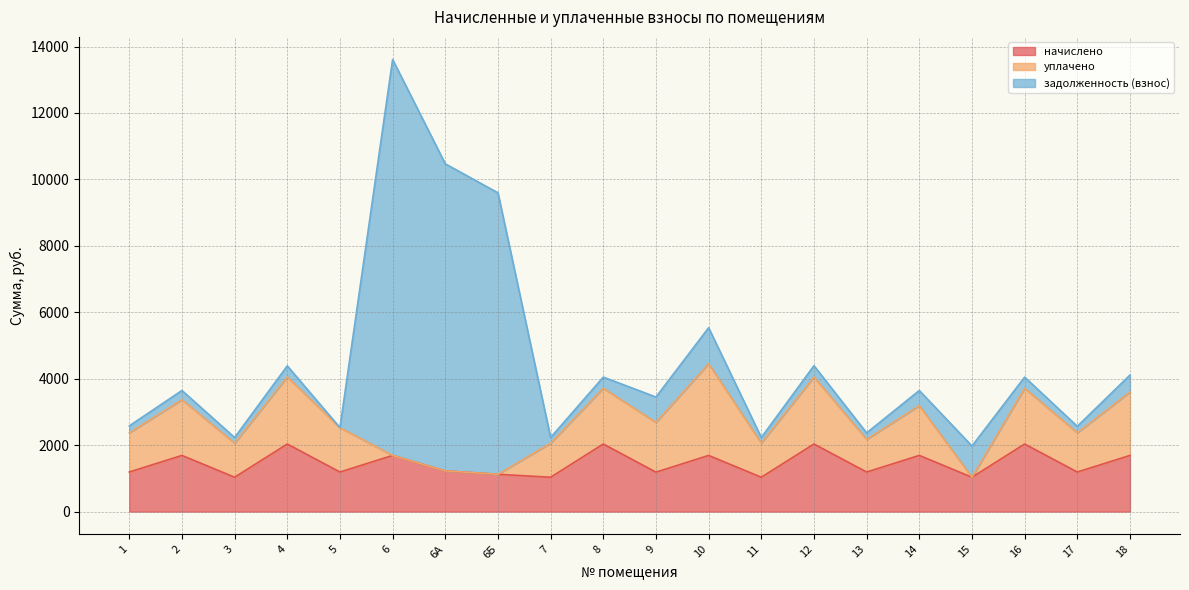

What is the difference between the highest and lowest values at 14?

1235.9